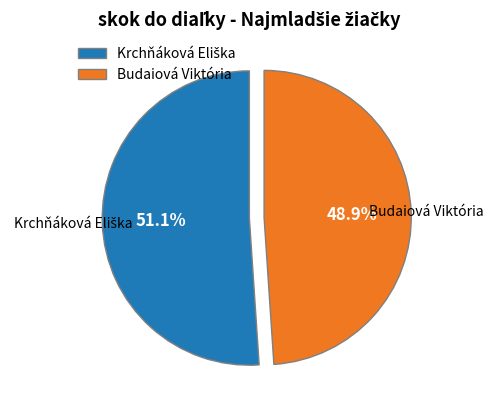

How many slices are in this pie chart?

2